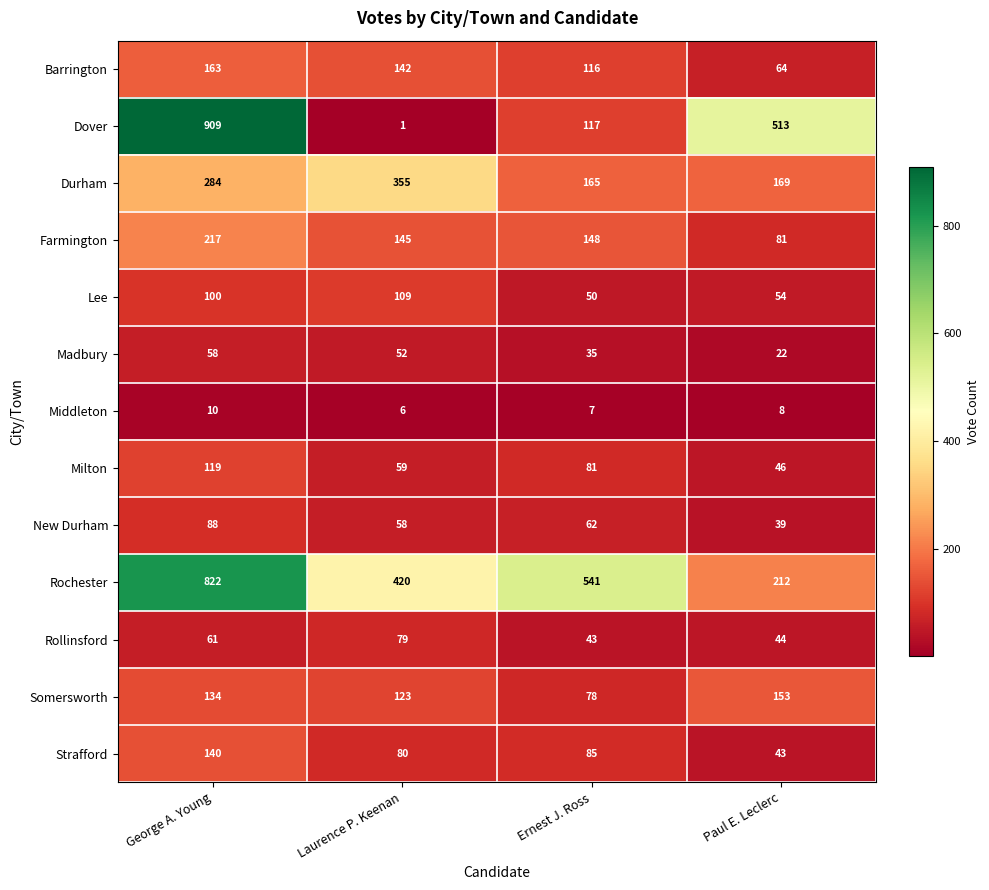

At which label is Rochester closest to 517?

Ernest J. Ross